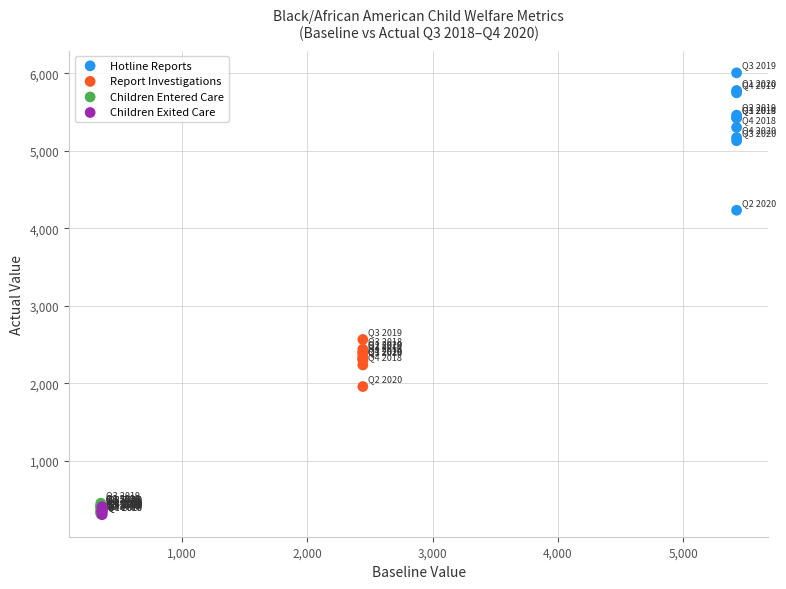

Which series has the largest Y range (max minus min)?

Hotline Reports